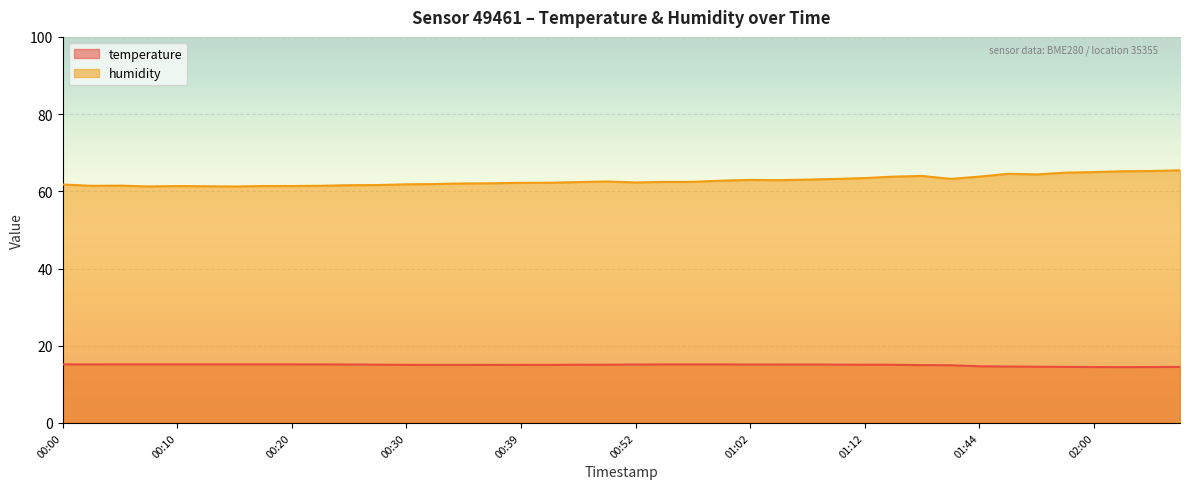

Is the value of humidity at 00:52 greater than the value of temperature at 00:05?

Yes